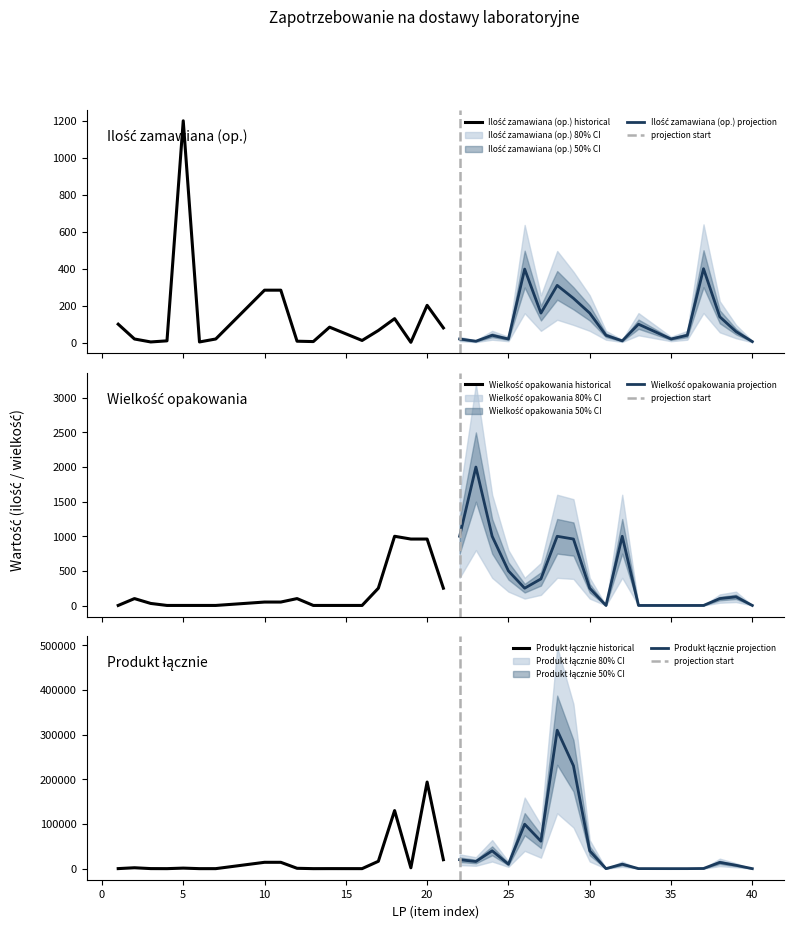

Reading right to left, list all the values displayed in this chart.

Ilość zamawiana (op.): 40=6	39=60	38=140	37=400	36=40	35=20	33=100	32=10	31=40	30=160	29=240	28=310	27=160	26=398	25=20	24=40	23=8	22=20	21=80	20=202	19=2	18=130	17=66	16=12	14=84	13=6	12=8	11=284	10=284	7=20	6=4	5=1200	4=10	3=4	2=20	1=100
Wielkość opakowania: 40=1	39=125	38=100	37=1	36=1	35=1	33=1	32=1000	31=1	30=250	29=960	28=1000	27=384	26=250	25=500	24=1000	23=2000	22=1000	21=250	20=960	19=960	18=1000	17=250	16=1	14=1	13=1	12=100	11=50	10=50	7=1	6=1	5=1	4=1	3=30	2=100	1=1
Produkt łącznie: 40=6	39=7500	38=14000	37=400	36=40	35=20	33=100	32=10000	31=40	30=40000	29=230400	28=310000	27=61440	26=99500	25=10000	24=40000	23=16000	22=20000	21=20000	20=193920	19=1920	18=130000	17=16500	16=12	14=84	13=6	12=800	11=14200	10=14200	7=20	6=4	5=1200	4=10	3=120	2=2000	1=100